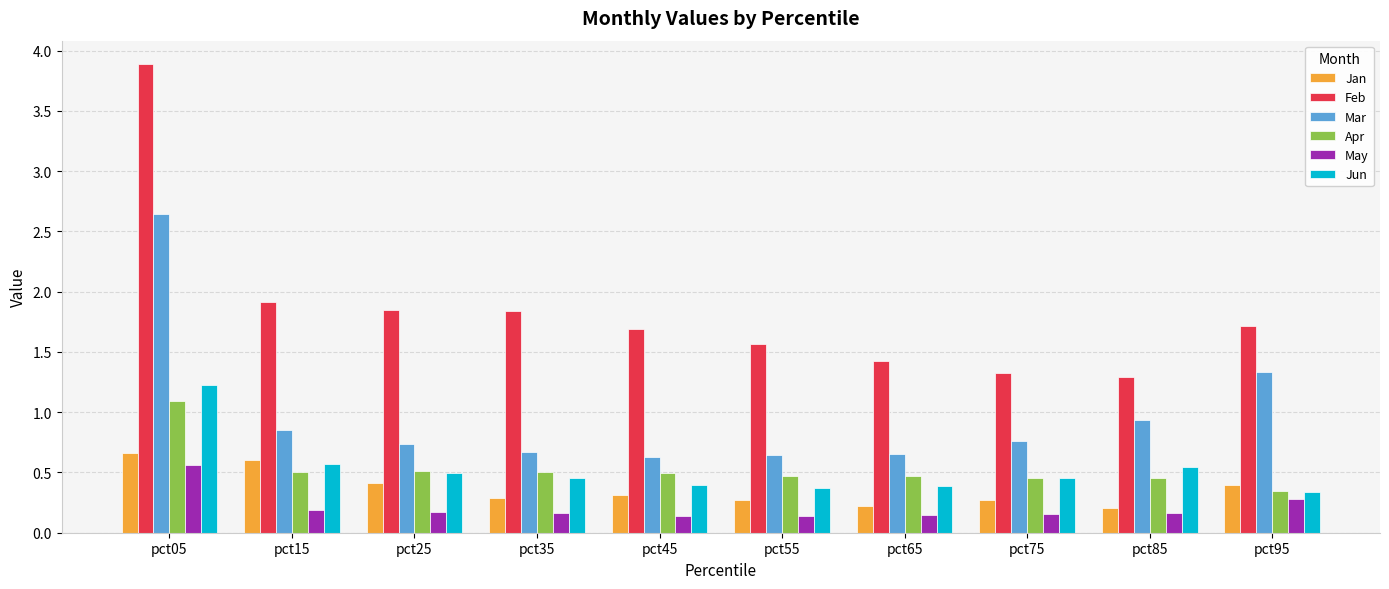

List the series in order of their peak value, lowest first.

May, Jan, Apr, Jun, Mar, Feb